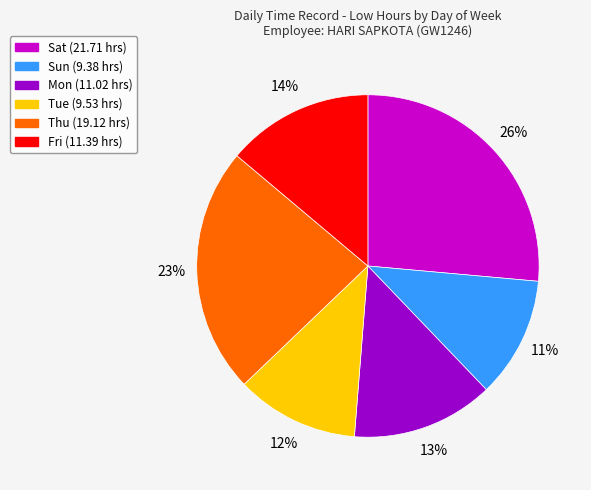

Is there any slice that represents more than half of the pie?

No